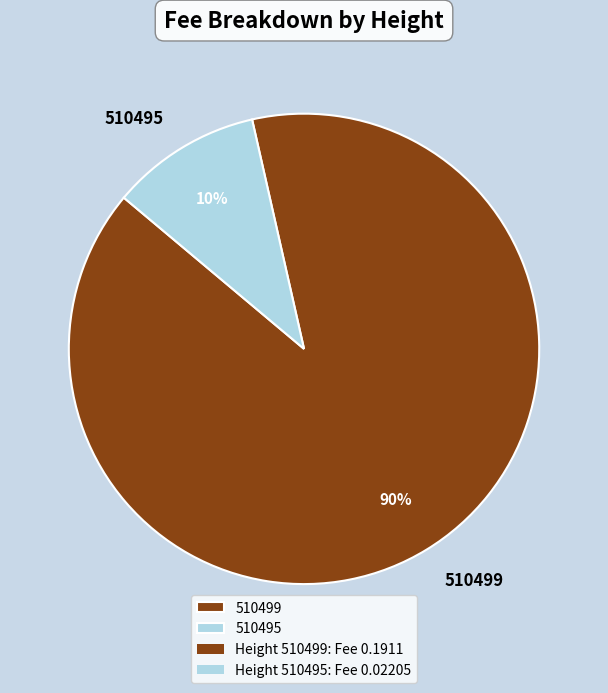

True or false: 510495 accounts for 1% of the total.

False